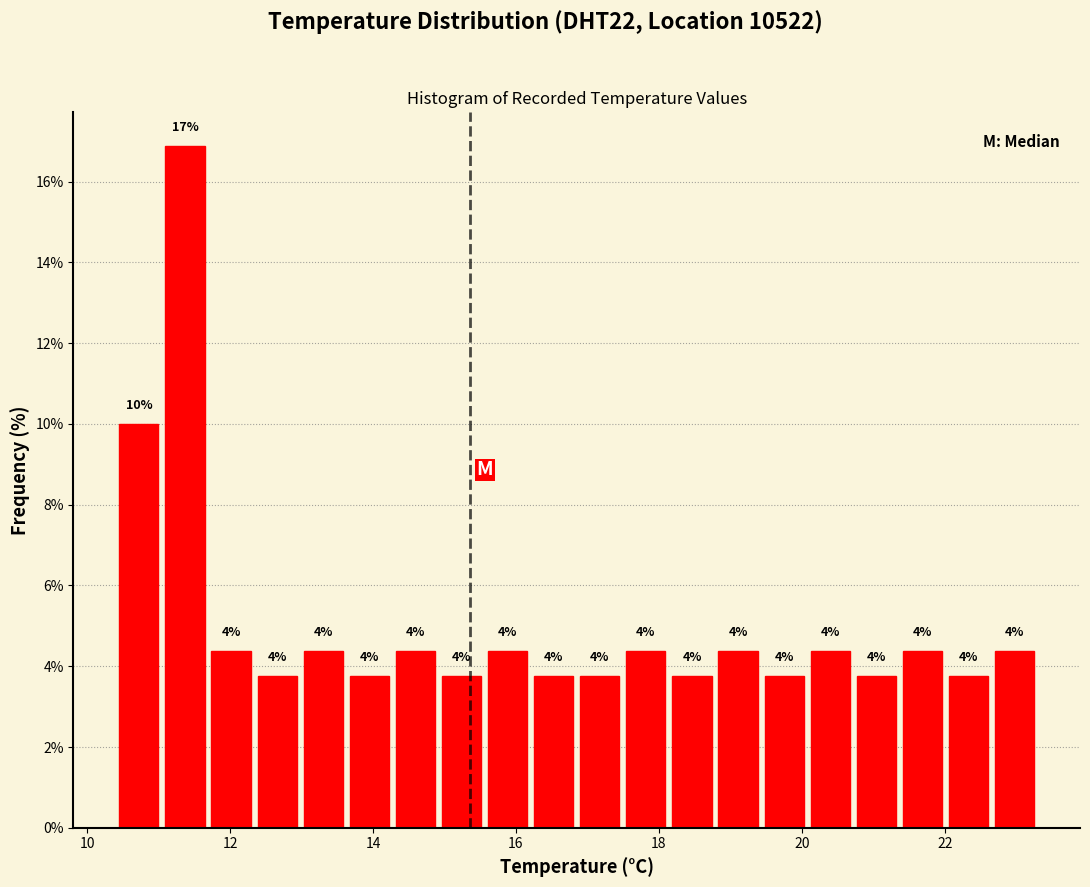

Around what value on the x-axis is the tallest bar? Give the approximate position of its centre, as read against the axis.

11.4